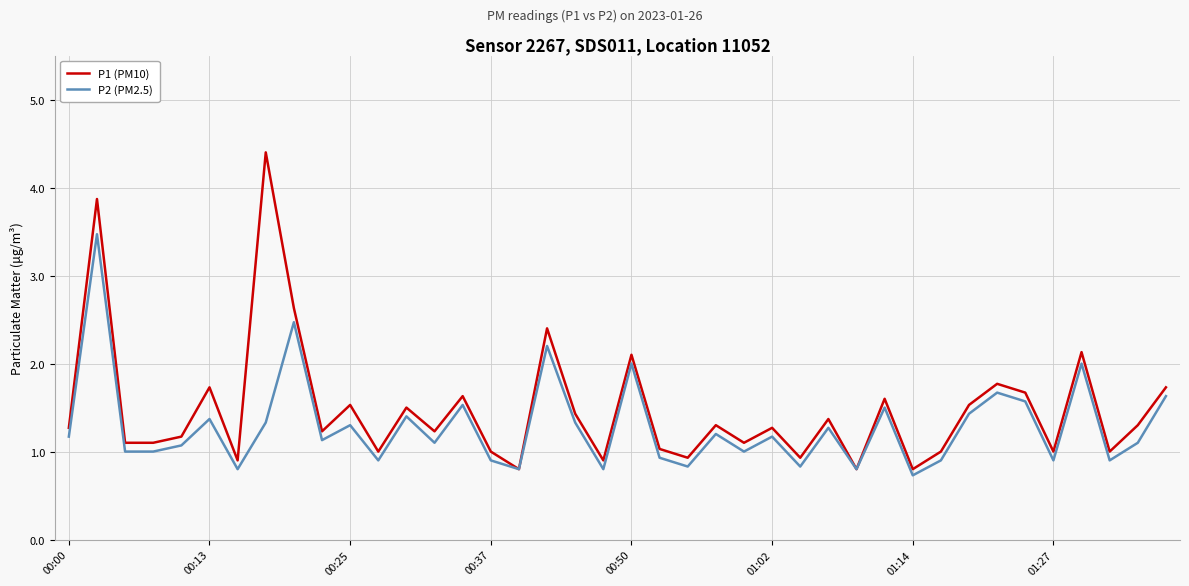

What is the minimum value shown in the chart?

0.7